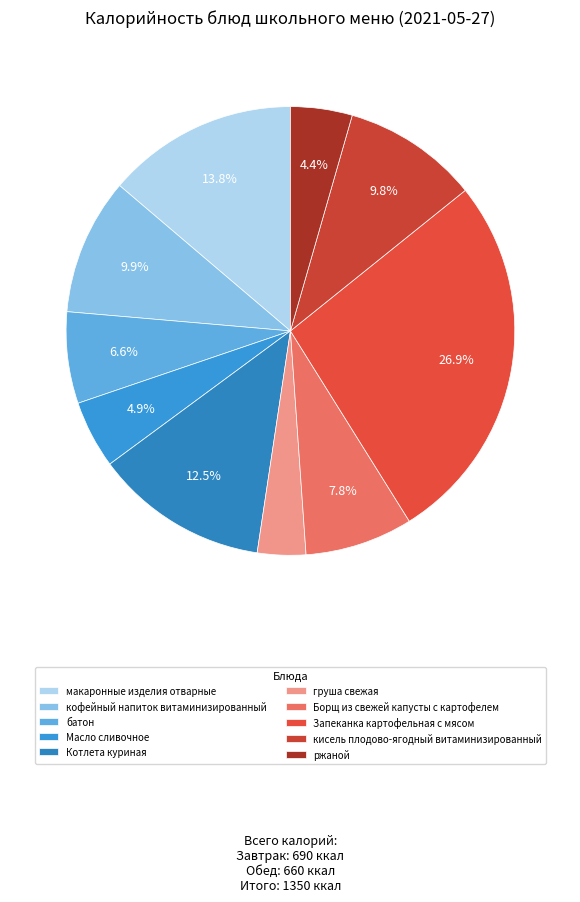

Is there any slice that represents more than half of the pie?

No